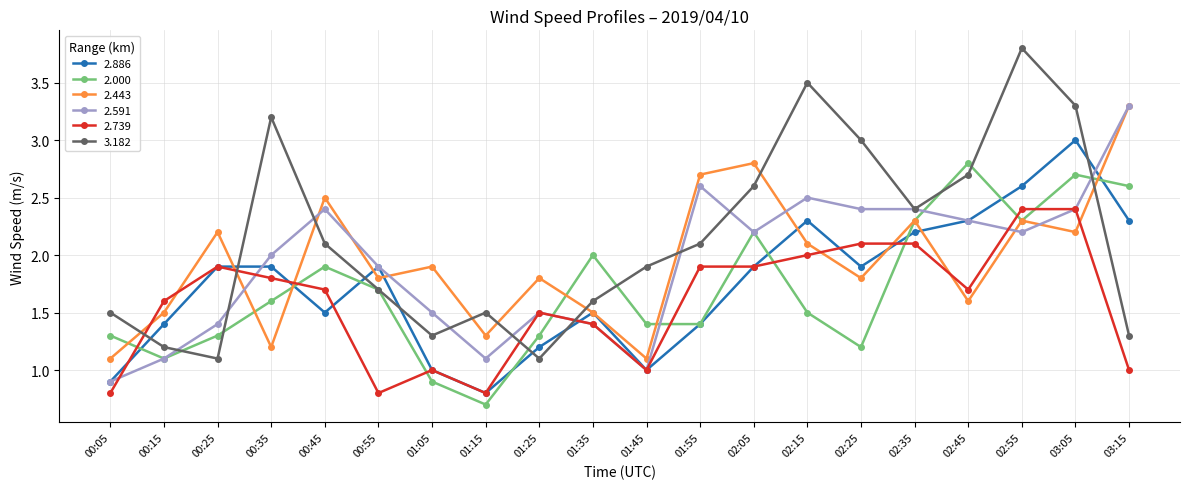

Reading right to left, what are all the values shown in this chart?

2.886: 03:15=2.3	03:05=3.0	02:55=2.6	02:45=2.3	02:35=2.2	02:25=1.9	02:15=2.3	02:05=1.9	01:55=1.4	01:45=1.0	01:35=1.5	01:25=1.2	01:15=0.8	01:05=1.0	00:55=1.9	00:45=1.5	00:35=1.9	00:25=1.9	00:15=1.4	00:05=0.9
2.000: 03:15=2.6	03:05=2.7	02:55=2.3	02:45=2.8	02:35=2.3	02:25=1.2	02:15=1.5	02:05=2.2	01:55=1.4	01:45=1.4	01:35=2.0	01:25=1.3	01:15=0.7	01:05=0.9	00:55=1.7	00:45=1.9	00:35=1.6	00:25=1.3	00:15=1.1	00:05=1.3
2.443: 03:15=3.3	03:05=2.2	02:55=2.3	02:45=1.6	02:35=2.3	02:25=1.8	02:15=2.1	02:05=2.8	01:55=2.7	01:45=1.1	01:35=1.5	01:25=1.8	01:15=1.3	01:05=1.9	00:55=1.8	00:45=2.5	00:35=1.2	00:25=2.2	00:15=1.5	00:05=1.1
2.591: 03:15=3.3	03:05=2.4	02:55=2.2	02:45=2.3	02:35=2.4	02:25=2.4	02:15=2.5	02:05=2.2	01:55=2.6	01:45=1.0	01:35=1.4	01:25=1.5	01:15=1.1	01:05=1.5	00:55=1.9	00:45=2.4	00:35=2.0	00:25=1.4	00:15=1.1	00:05=0.9
2.739: 03:15=1.0	03:05=2.4	02:55=2.4	02:45=1.7	02:35=2.1	02:25=2.1	02:15=2.0	02:05=1.9	01:55=1.9	01:45=1.0	01:35=1.4	01:25=1.5	01:15=0.8	01:05=1.0	00:55=0.8	00:45=1.7	00:35=1.8	00:25=1.9	00:15=1.6	00:05=0.8
3.182: 03:15=1.3	03:05=3.3	02:55=3.8	02:45=2.7	02:35=2.4	02:25=3.0	02:15=3.5	02:05=2.6	01:55=2.1	01:45=1.9	01:35=1.6	01:25=1.1	01:15=1.5	01:05=1.3	00:55=1.7	00:45=2.1	00:35=3.2	00:25=1.1	00:15=1.2	00:05=1.5